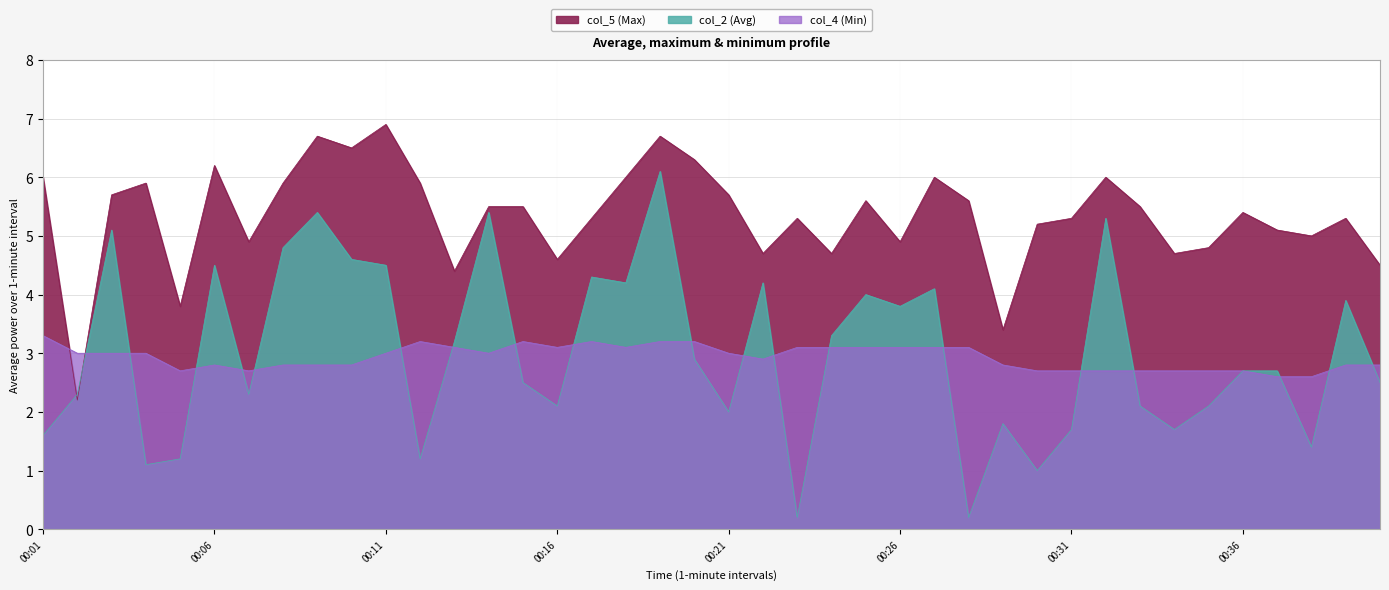

The value of col_2 (Avg) at 00:24 is 2.3. True or false?

False